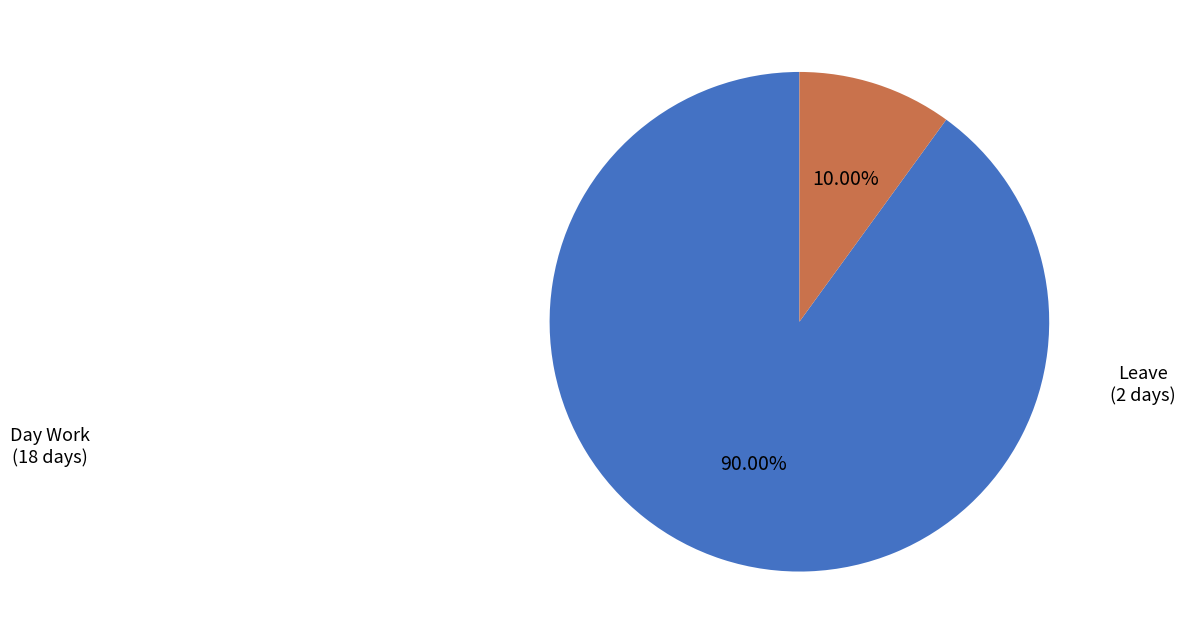

What is the largest slice in the pie chart?

Day Work